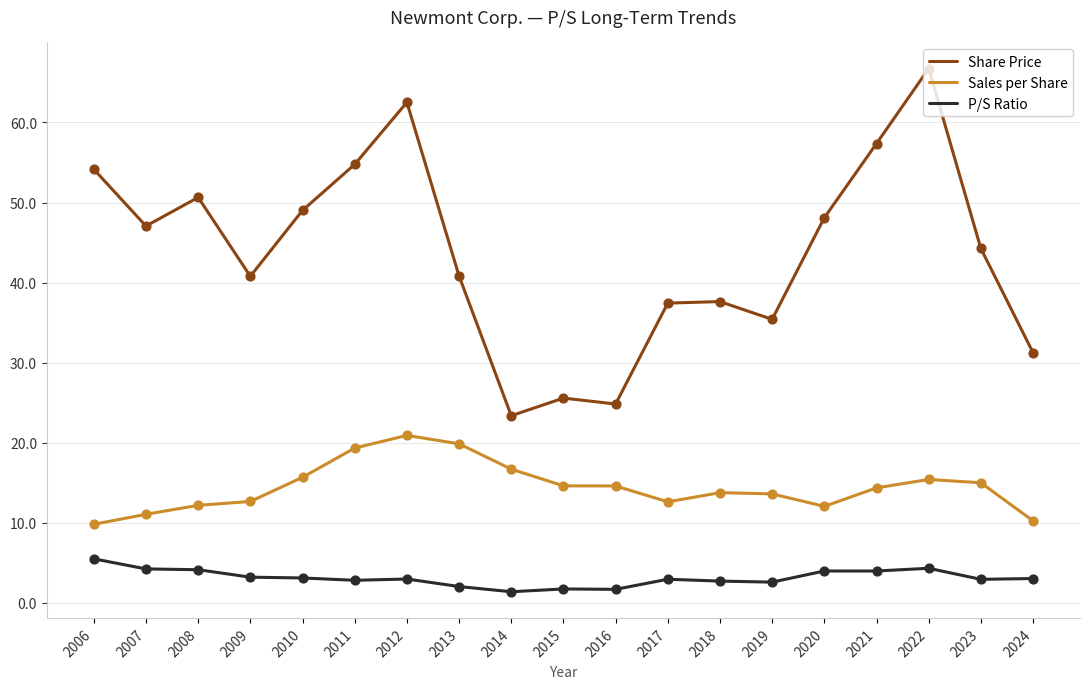

What is the difference between the highest and lowest values at 2017?

34.5